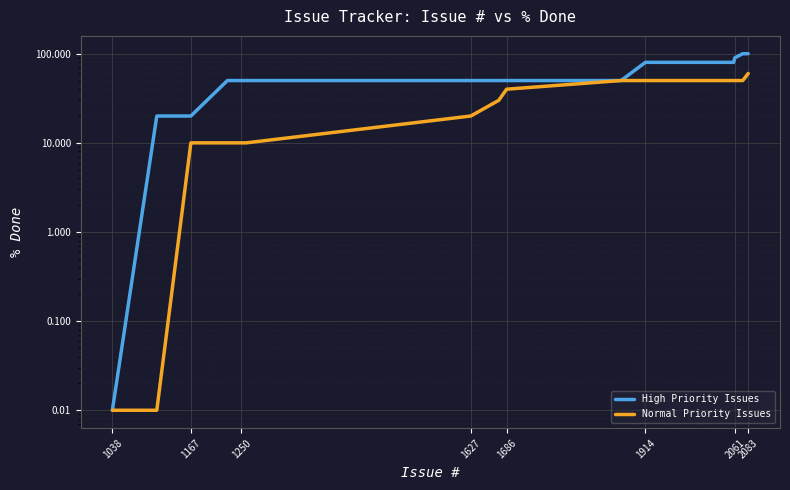

What is the difference between the maximum and second lowest values in the High Priority Issues series?

80.0